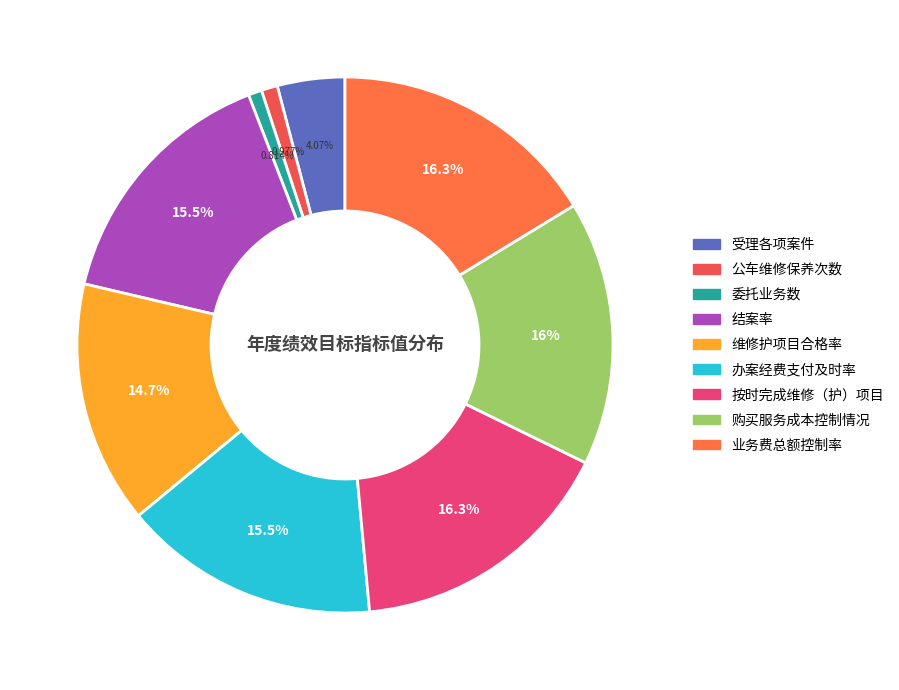

Does 维修护项目合格率 represent more than half of the total?

No